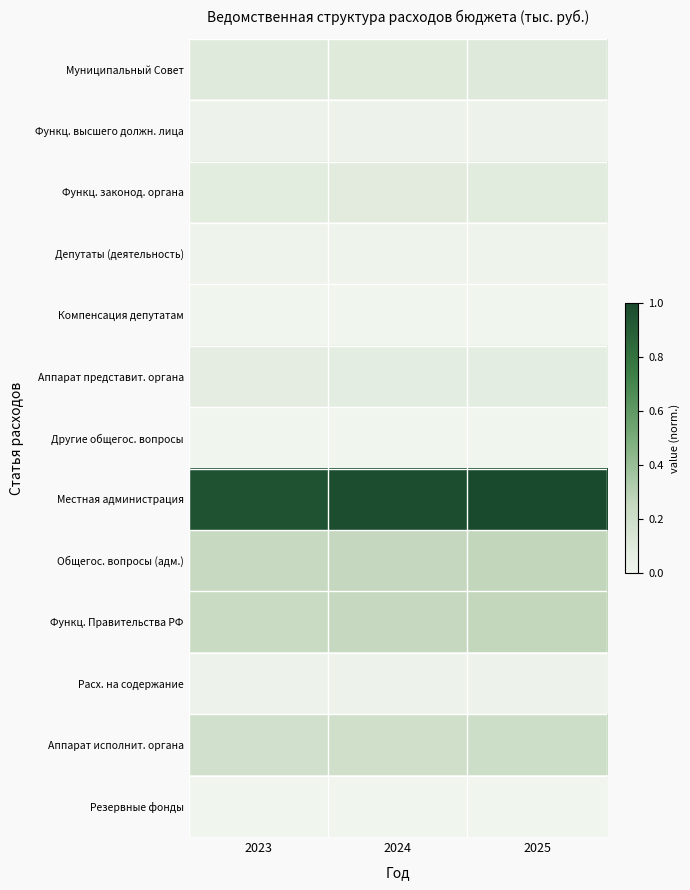

Between 2024 and 2023, which is larger?

2024